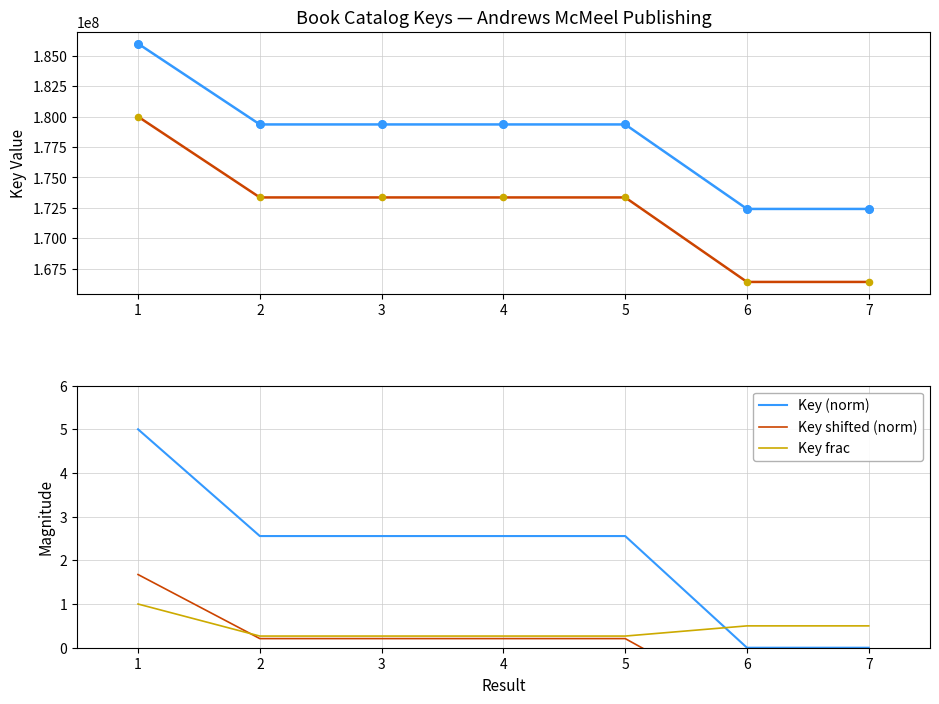

Is the value of Key (norm) at 7 greater than the value of Key at 2?

No